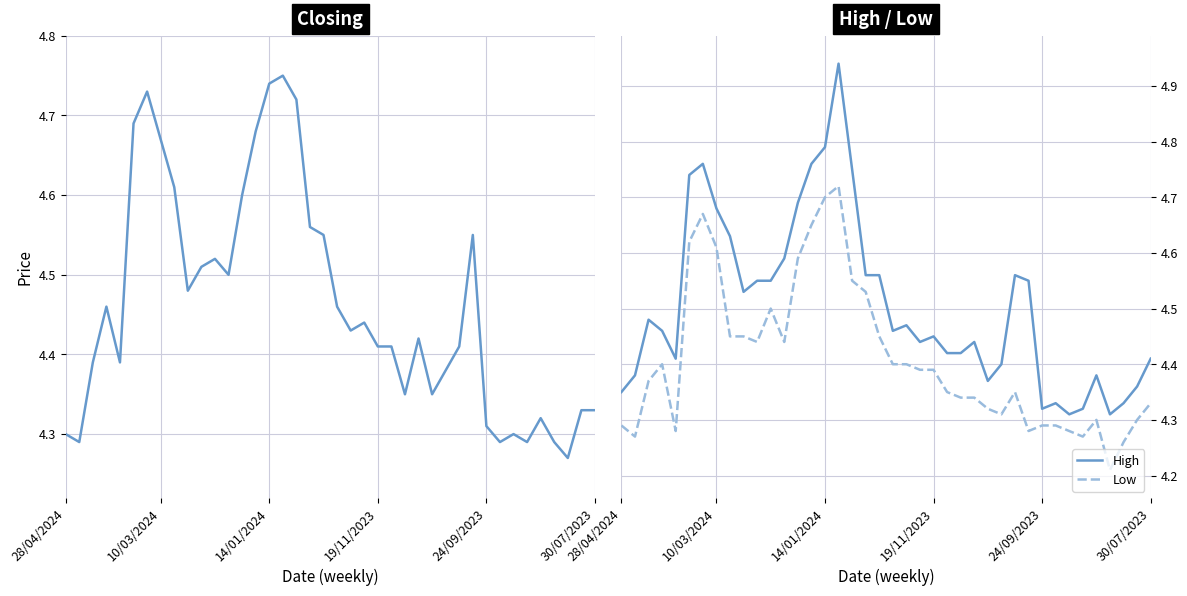

In Closing, how many points are lower than both neighbors (excluding endpoints)?

10